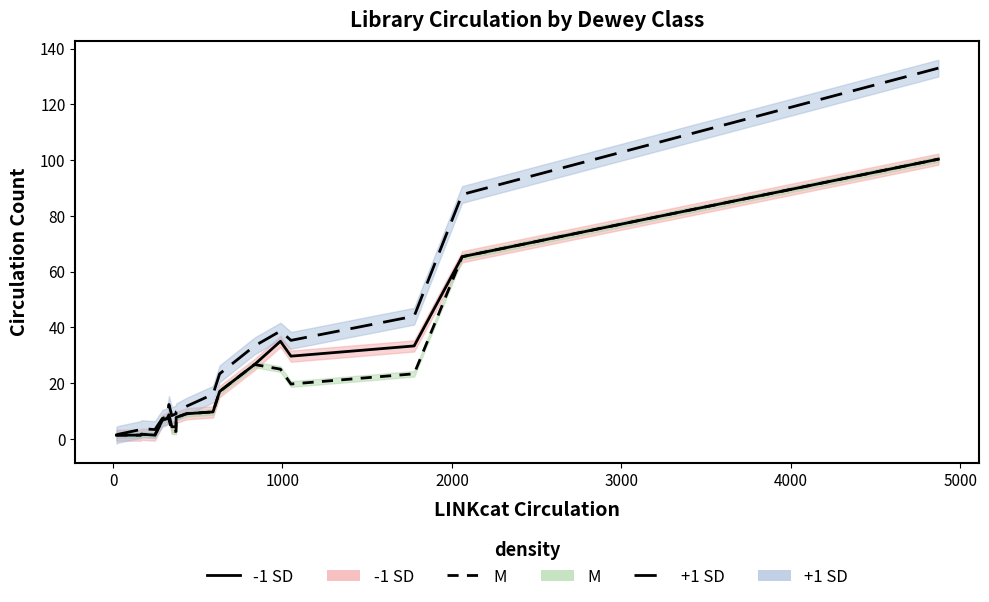

What is the maximum value for BKADDC (-1 SD)?

100.3